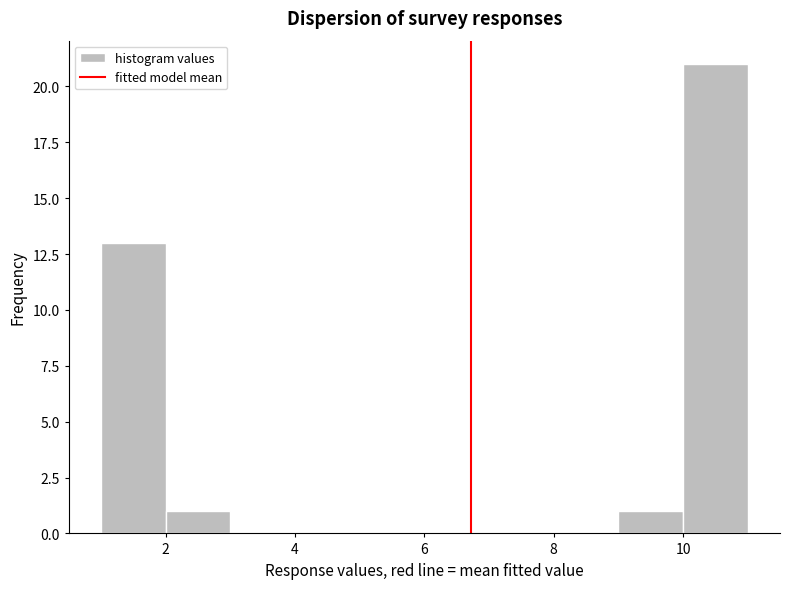

Reading left to right, list every bar in this chart as the range it spans on the x-axis followed by its height. The values are not printed on the chart, so give them approximately, as read against the axis.

1 to 2: 13
2 to 3: 1
3 to 4: 0
4 to 5: 0
5 to 6: 0
6 to 7: 0
7 to 8: 0
8 to 9: 0
9 to 10: 1
10 to 11: 21